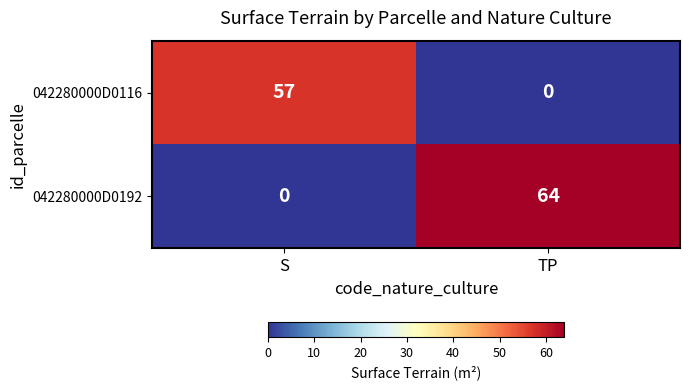

How many distinct data groups are displayed?

2